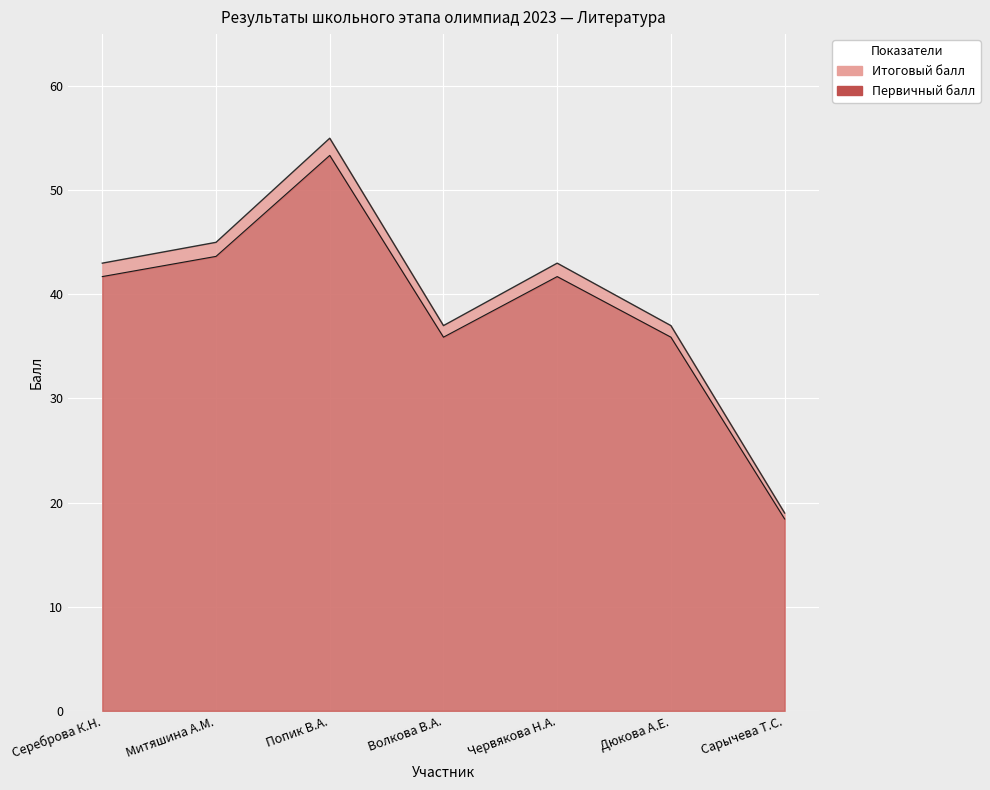

The value of Первичный балл at Сереброва К.Н. is 60.9. True or false?

False